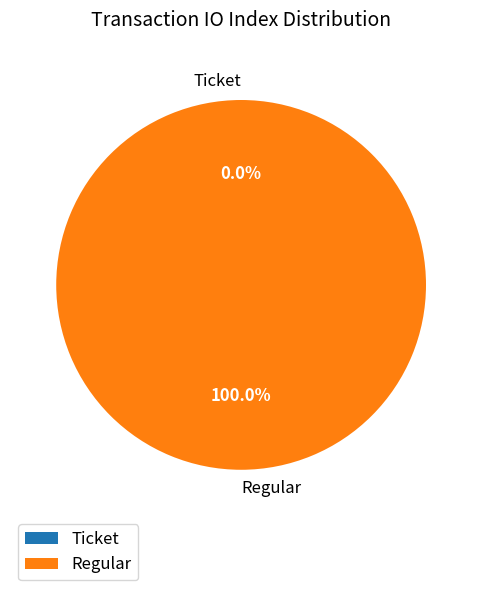

What percentage do Regular and Ticket together represent?

100.0%